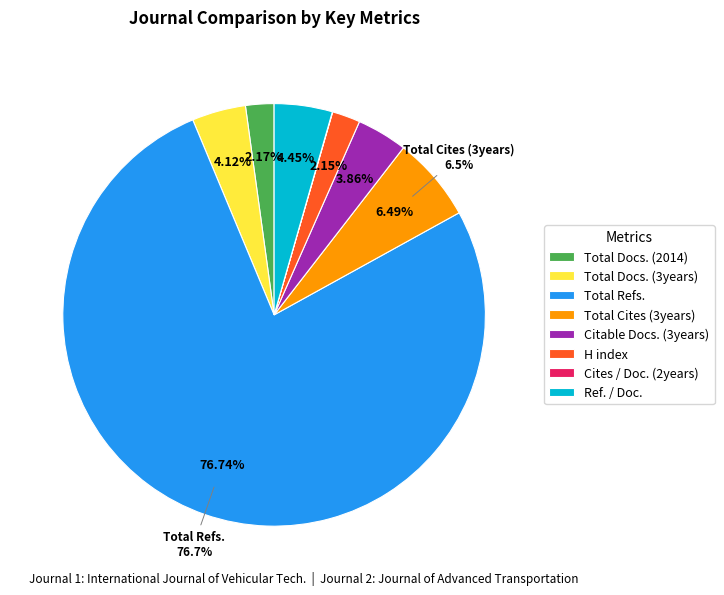

What is the change in value from H index to Ref. / Doc.?

+67